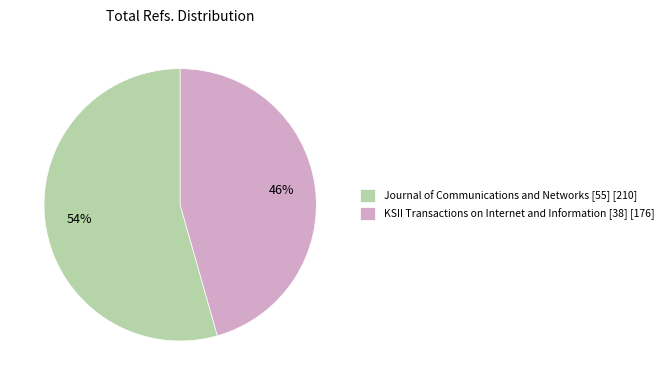

Rank the categories by value from lowest to highest.

KSII Transactions on Internet and Information [38], Journal of Communications and Networks [55]